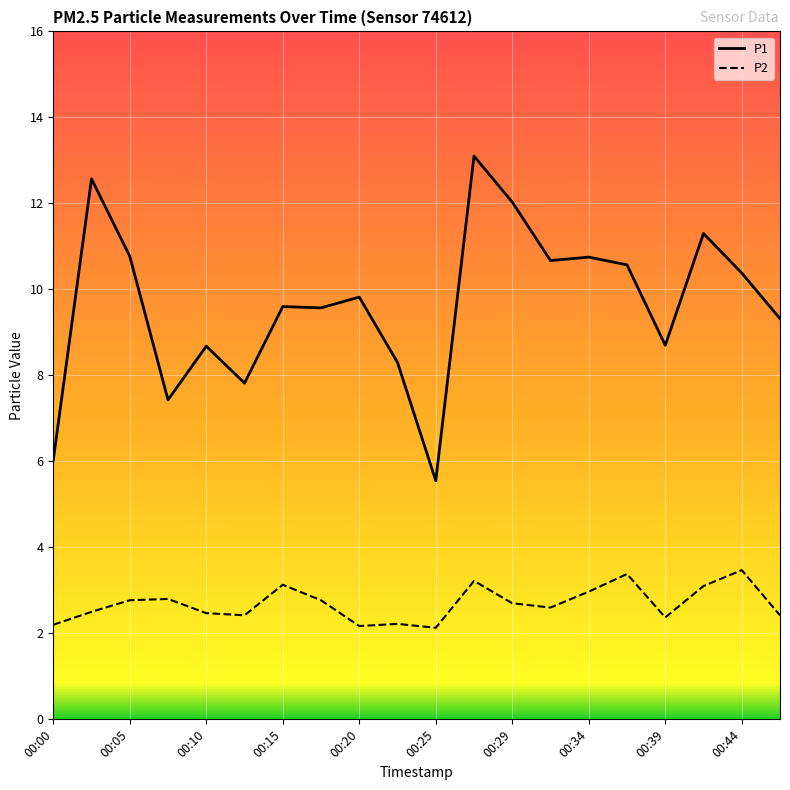

What is the highest value of the P1 series?

13.1